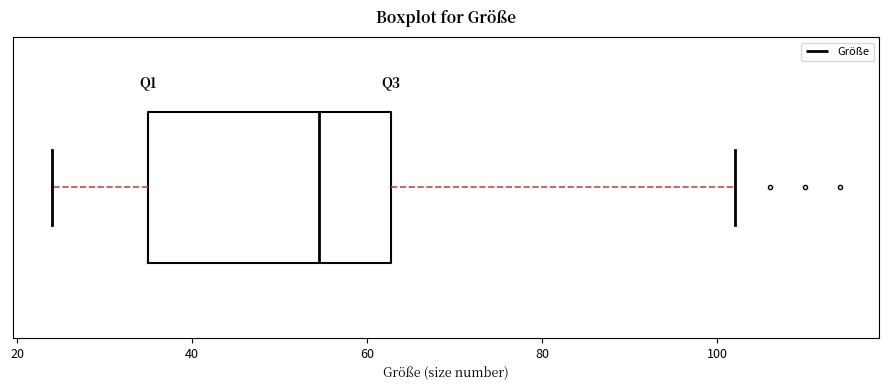

Read this box plot against the x-axis: the position of the median line, the range covered by the box, and the ends of both whiskers. The values are not printed on the chart, so give them approximately, as read against the axis.

median 54, box 36 to 62, whiskers 24 to 102